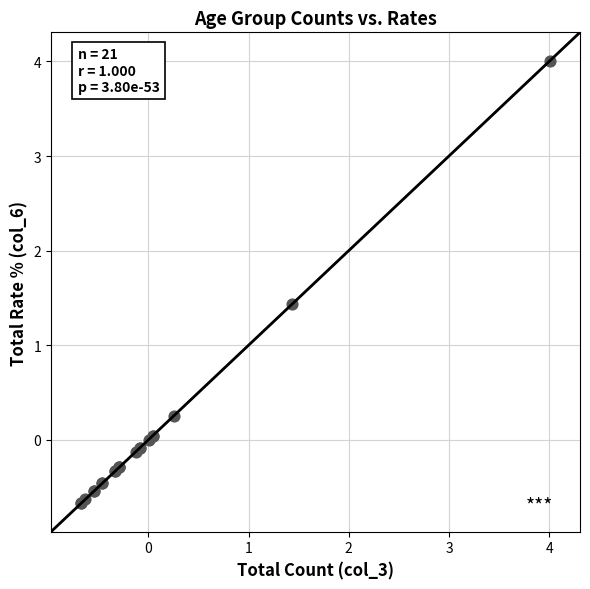

What Y value in the scatter plot is closest to 1?

1.4